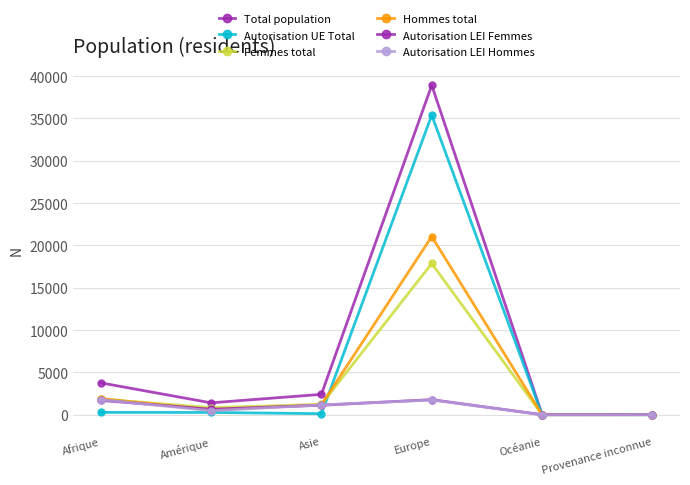

How many lines are shown in the chart?

6